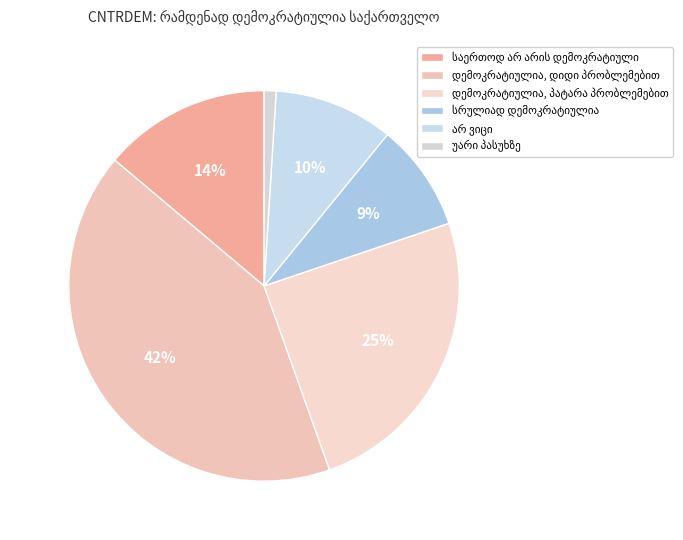

Is there a majority slice in this chart?

No